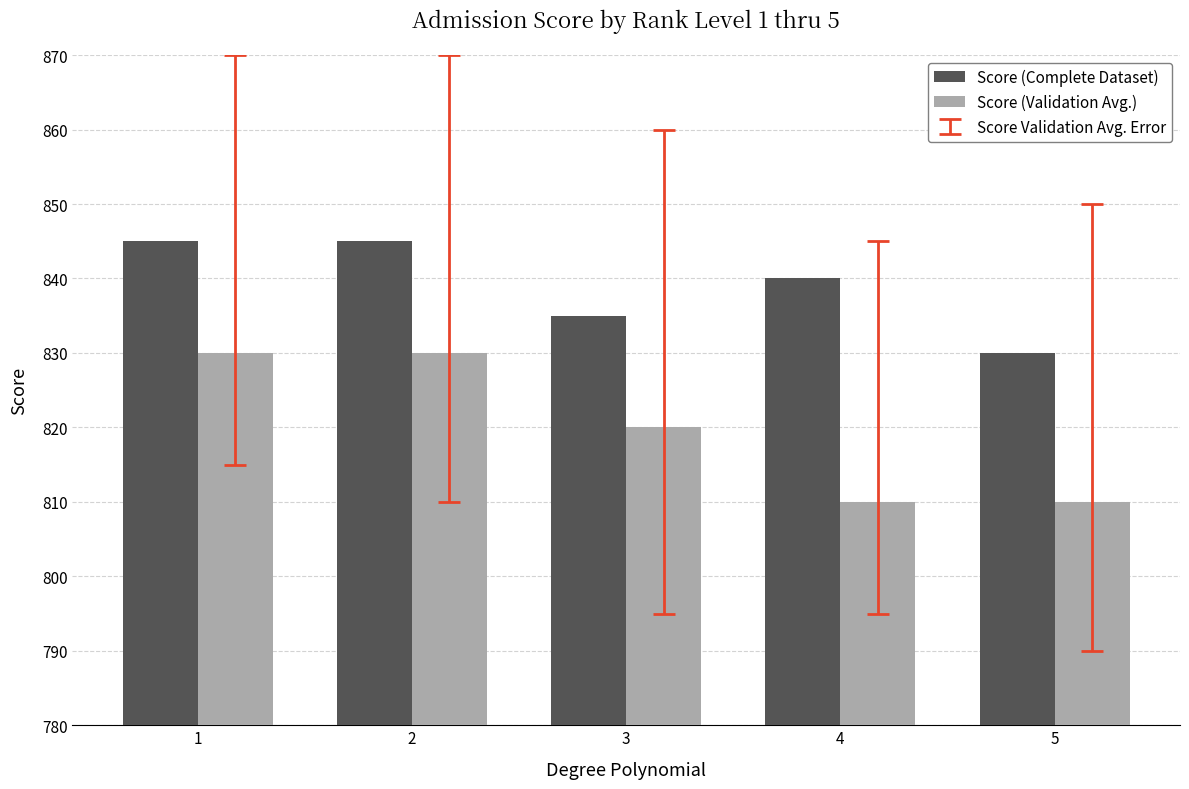

What is the average value of the Score (Validation Avg.) series?

820